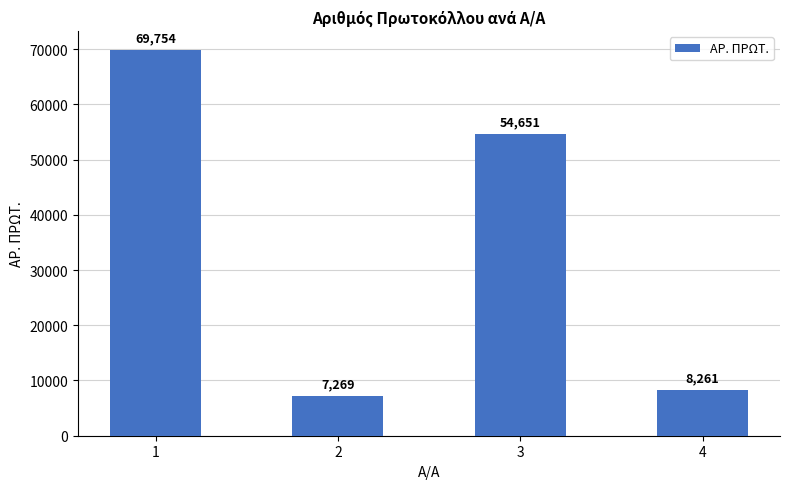

What is the smallest value displayed?

7269